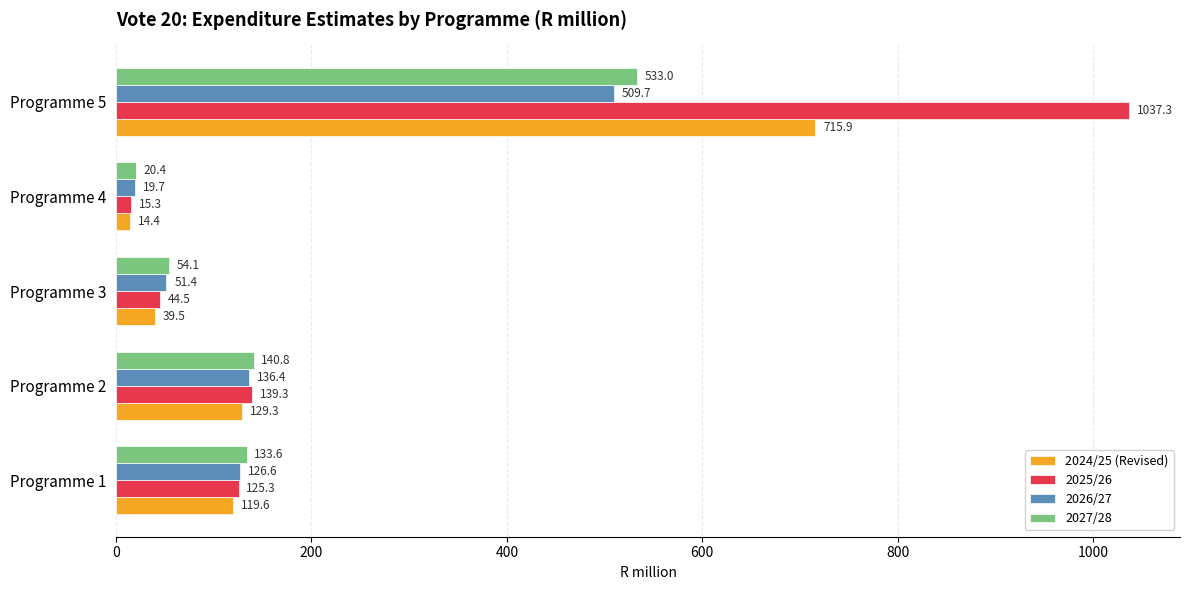

List the labels in order of 2027/28 value, smallest first.

Programme 4, Programme 3, Programme 1, Programme 2, Programme 5